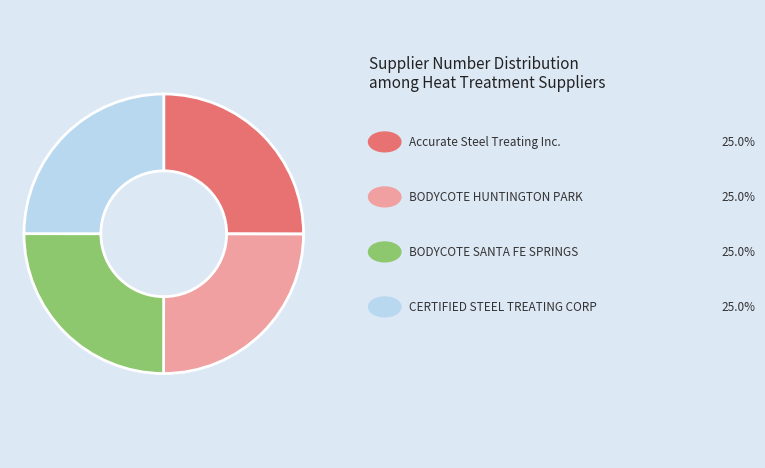

Is there any slice that represents more than half of the pie?

No